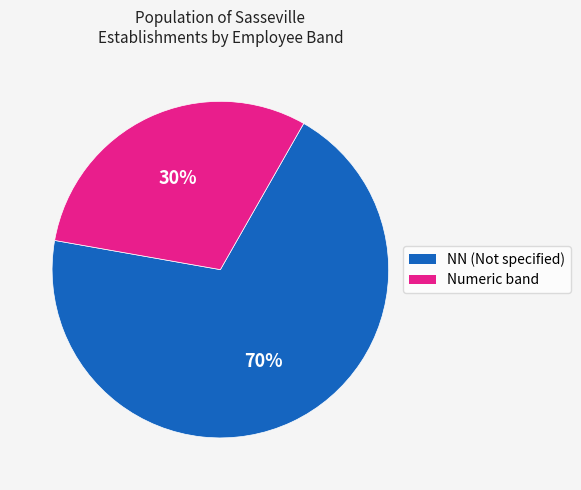

To the nearest percent, what is the average slice percentage?

50%